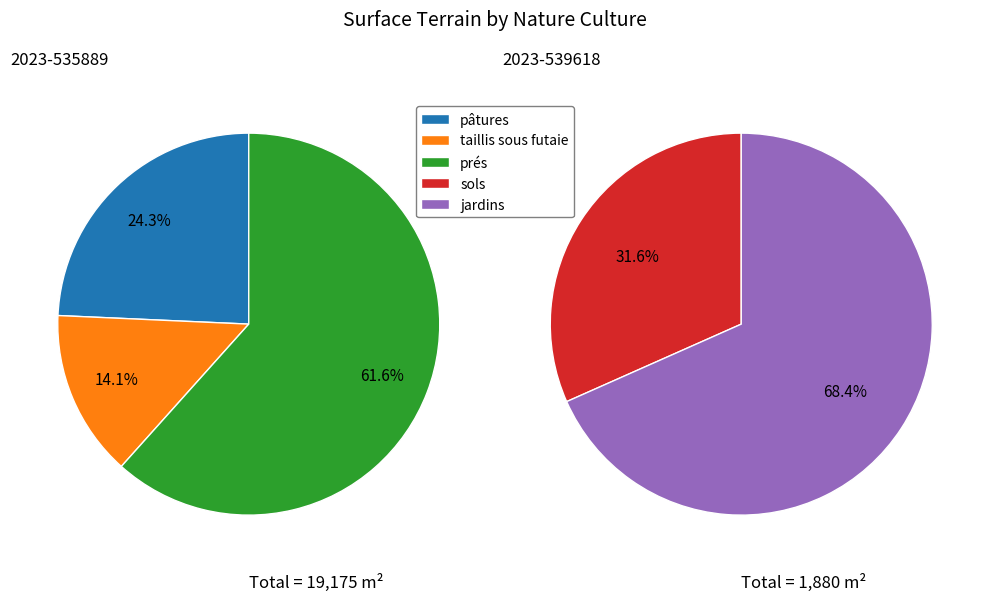

What is the majority slice?

prés